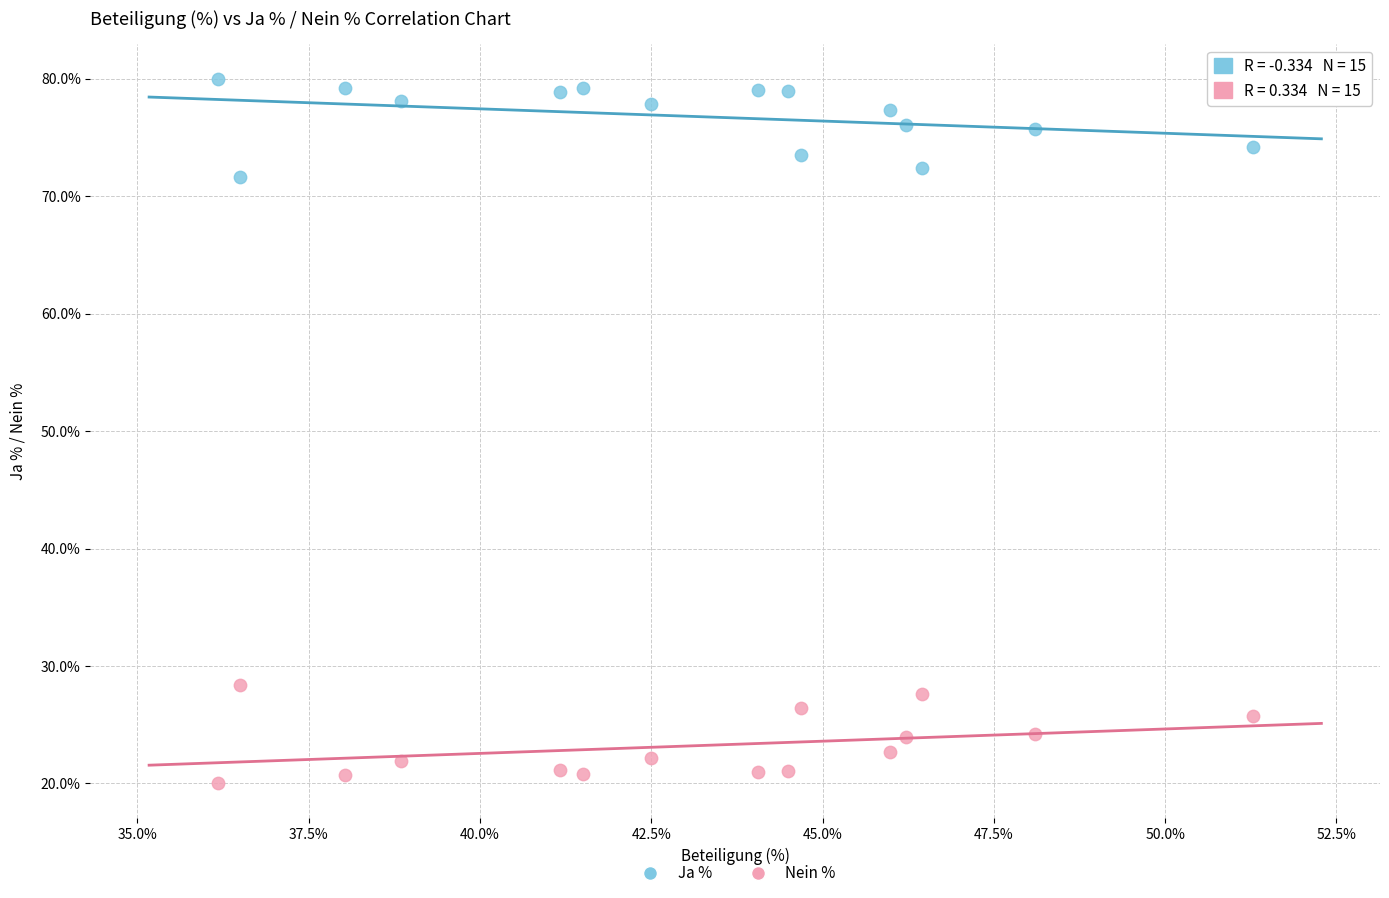

Which series contains the highest Y value?

Ja %